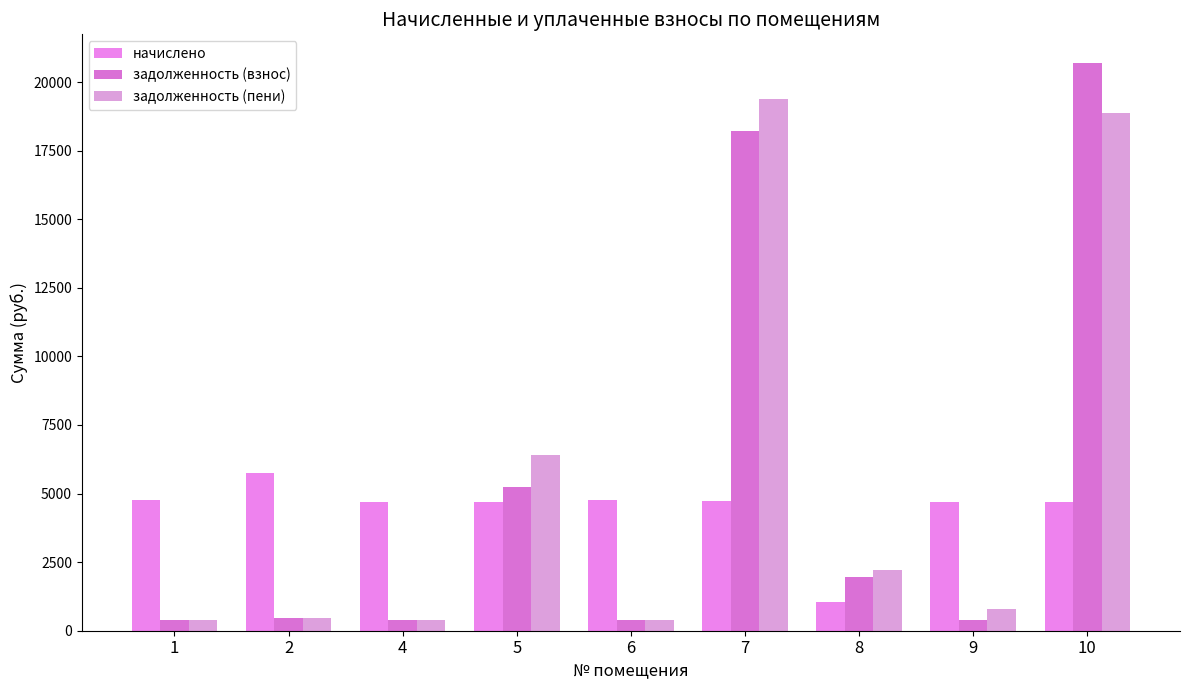

What is the difference between the maximum and second lowest values in the начислено series?

1082.2